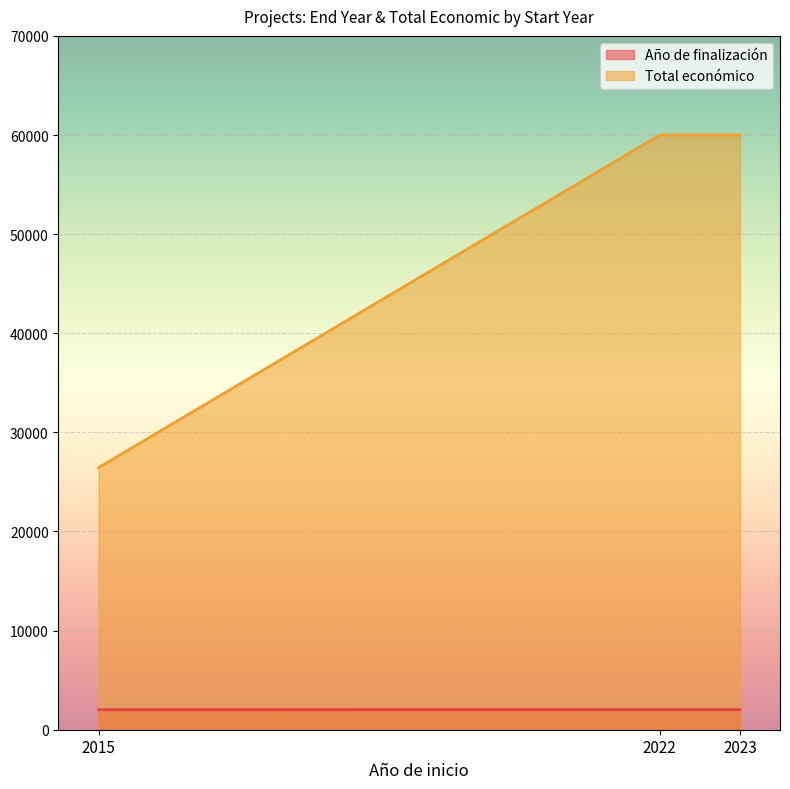

Count the Total económico values in the range 26442 to 60000.

3